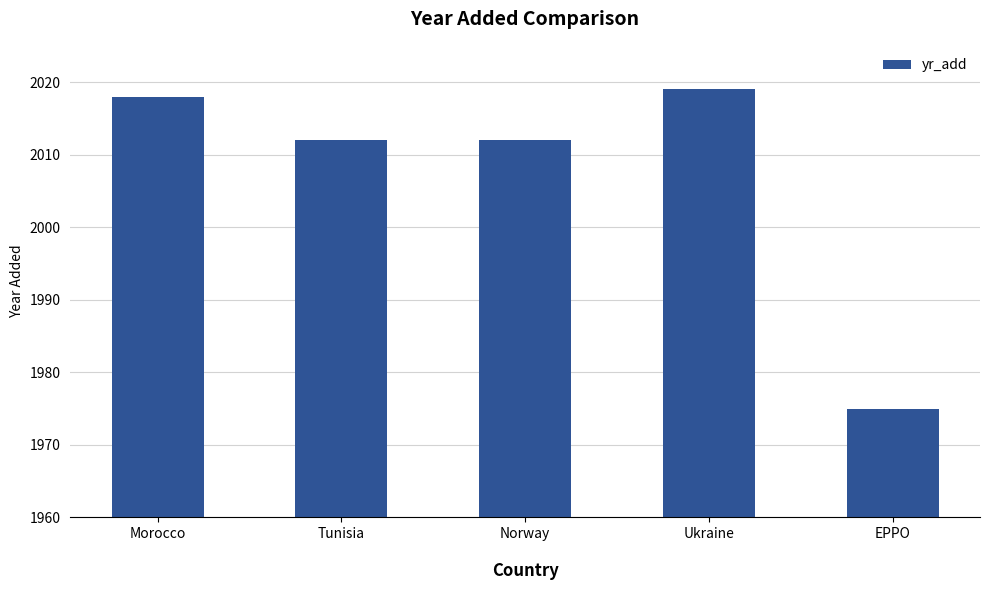

Is it true that the value at Norway is 2012?

True